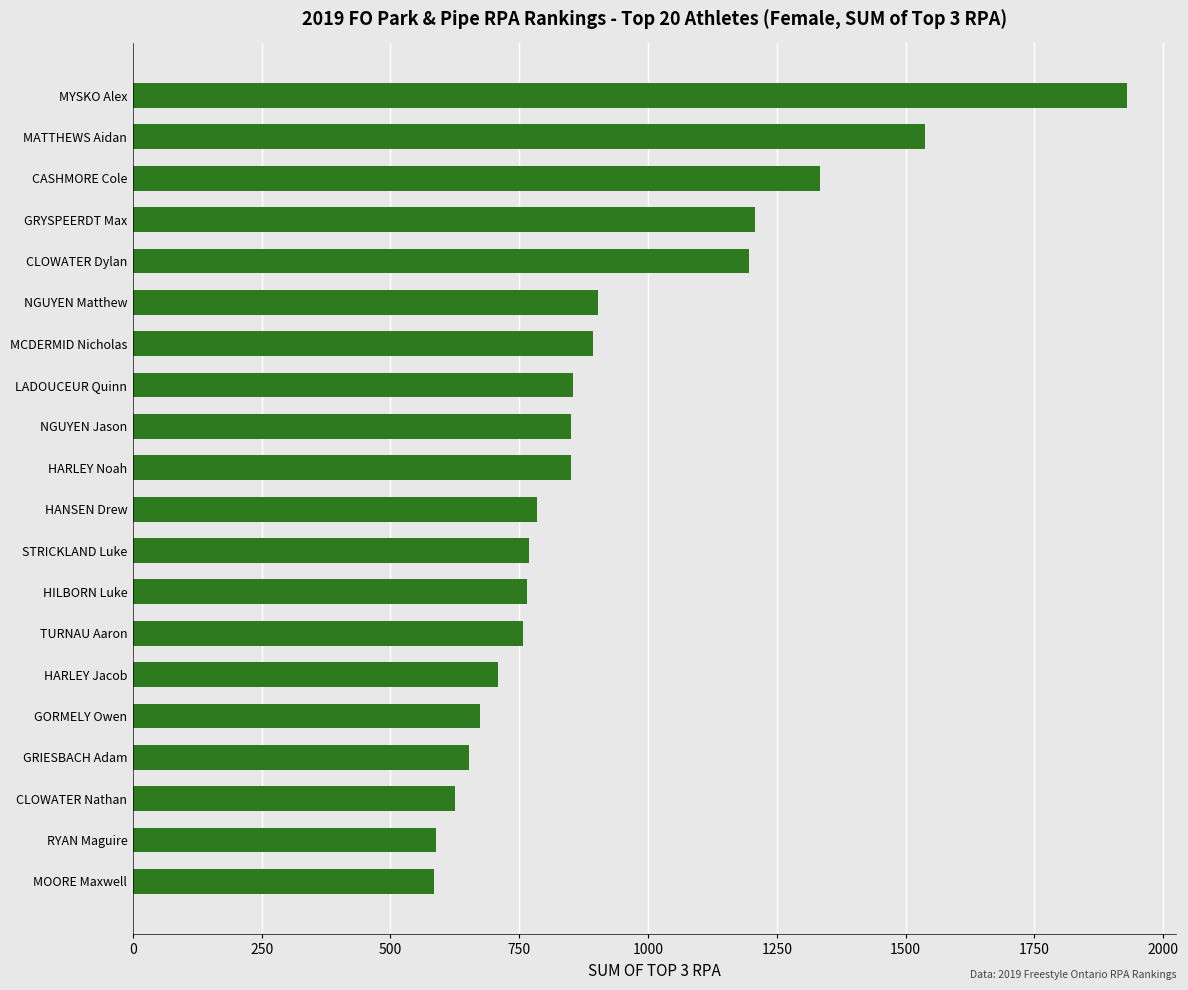

What is the minimum value shown in the chart?

585.3